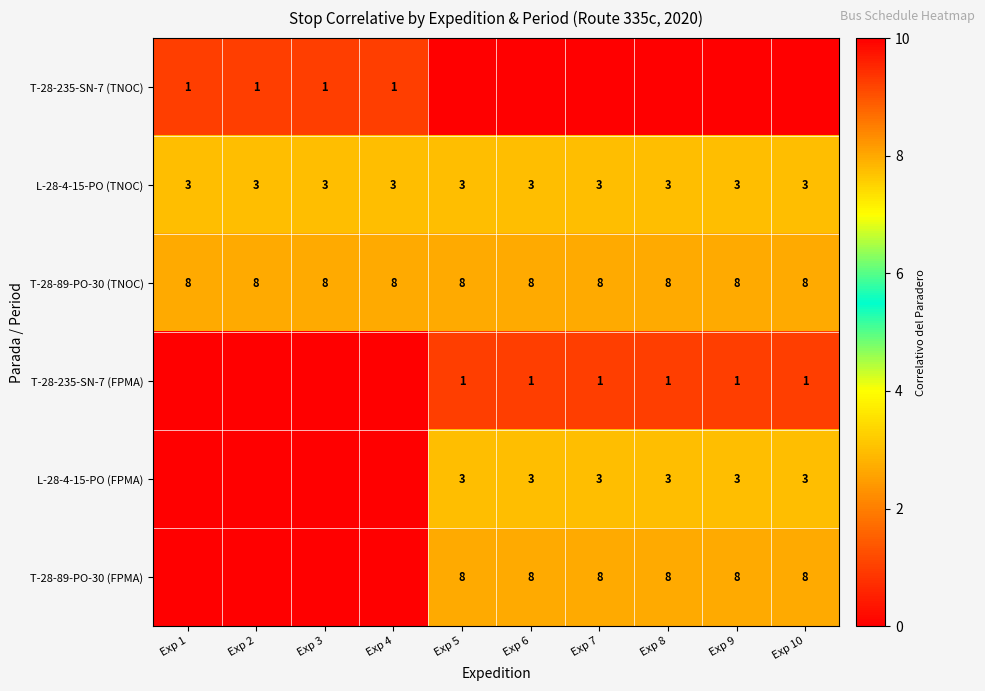

What is the sum of the L-28-4-15-PO (TNOC) values at Exp 1 and Exp 7?

6